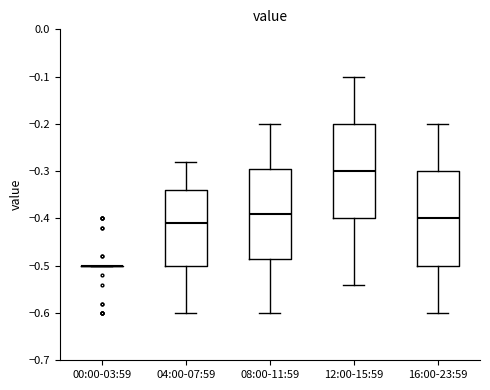

Reading left to right, transcribe this box plot: for each box, give where its median line is, the range the box spans, and where its two whiskers end, as read against the y-axis. The values are not printed on the chart, so give them approximately, as read against the axis.

00:00-03:59: box collapsed to a line at -0.50, whiskers -0.50 to -0.50
04:00-07:59: median -0.41, box -0.50 to -0.34, whiskers -0.60 to -0.28
08:00-11:59: median -0.39, box -0.48 to -0.29, whiskers -0.60 to -0.20
12:00-15:59: median -0.30, box -0.40 to -0.20, whiskers -0.54 to -0.10
16:00-23:59: median -0.40, box -0.50 to -0.30, whiskers -0.60 to -0.20